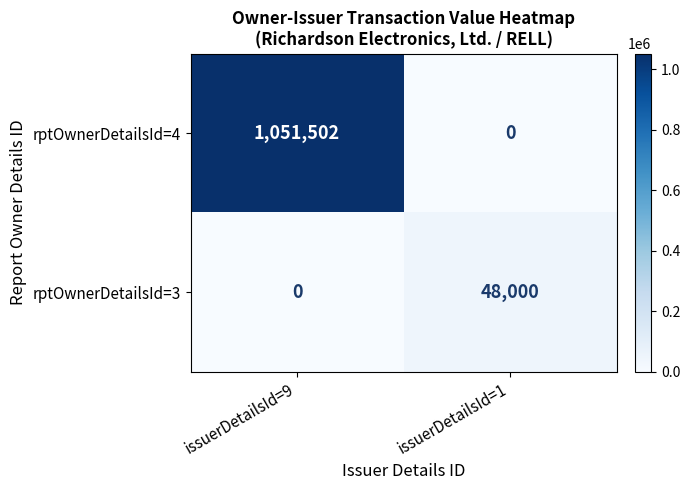

Reading left to right, transcribe all the data shown in this chart.

rptOwnerDetailsId=4: issuerDetailsId=9=1051502	issuerDetailsId=1=0
rptOwnerDetailsId=3: issuerDetailsId=9=0	issuerDetailsId=1=48000